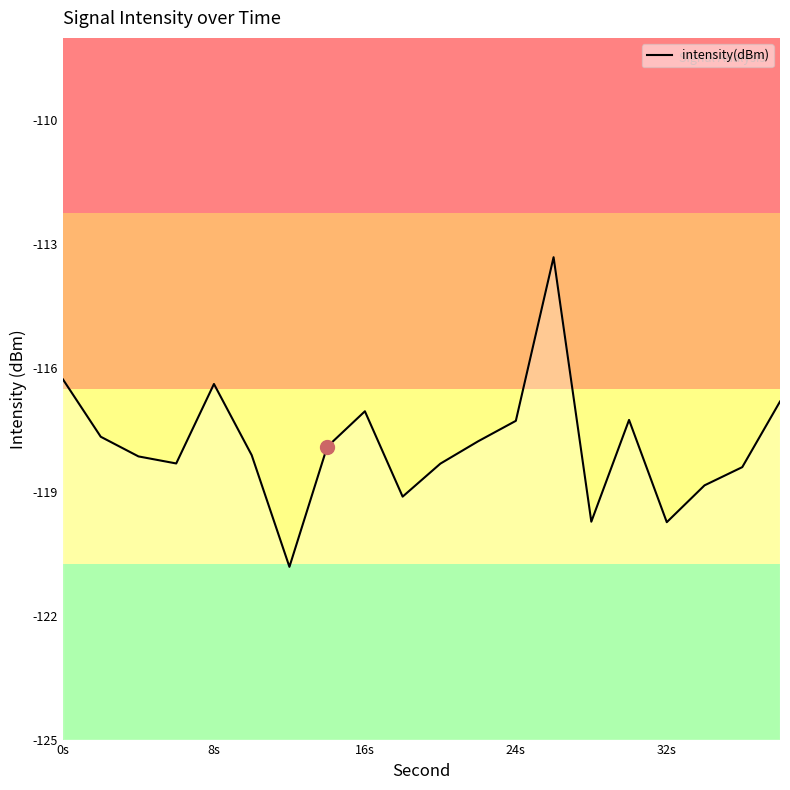

True or false: the data has more than 2 interior local peaks.

True